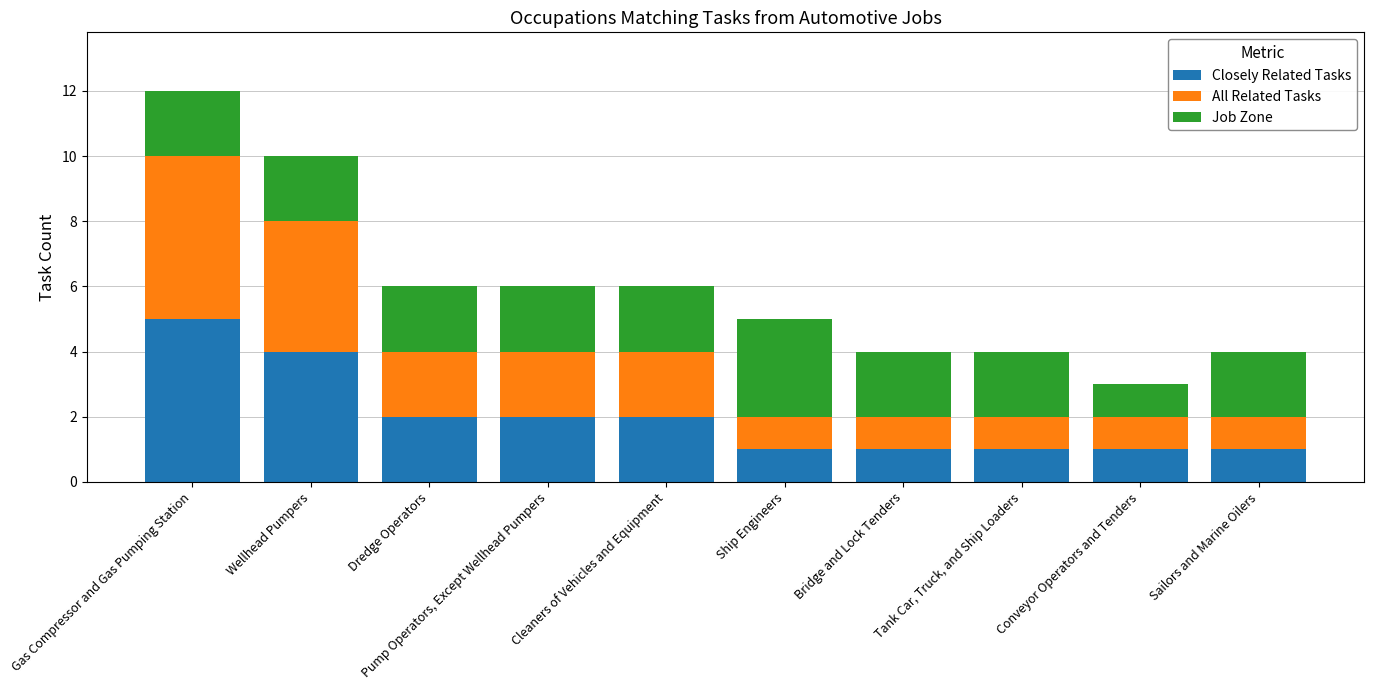

How many bars are there in total?

10